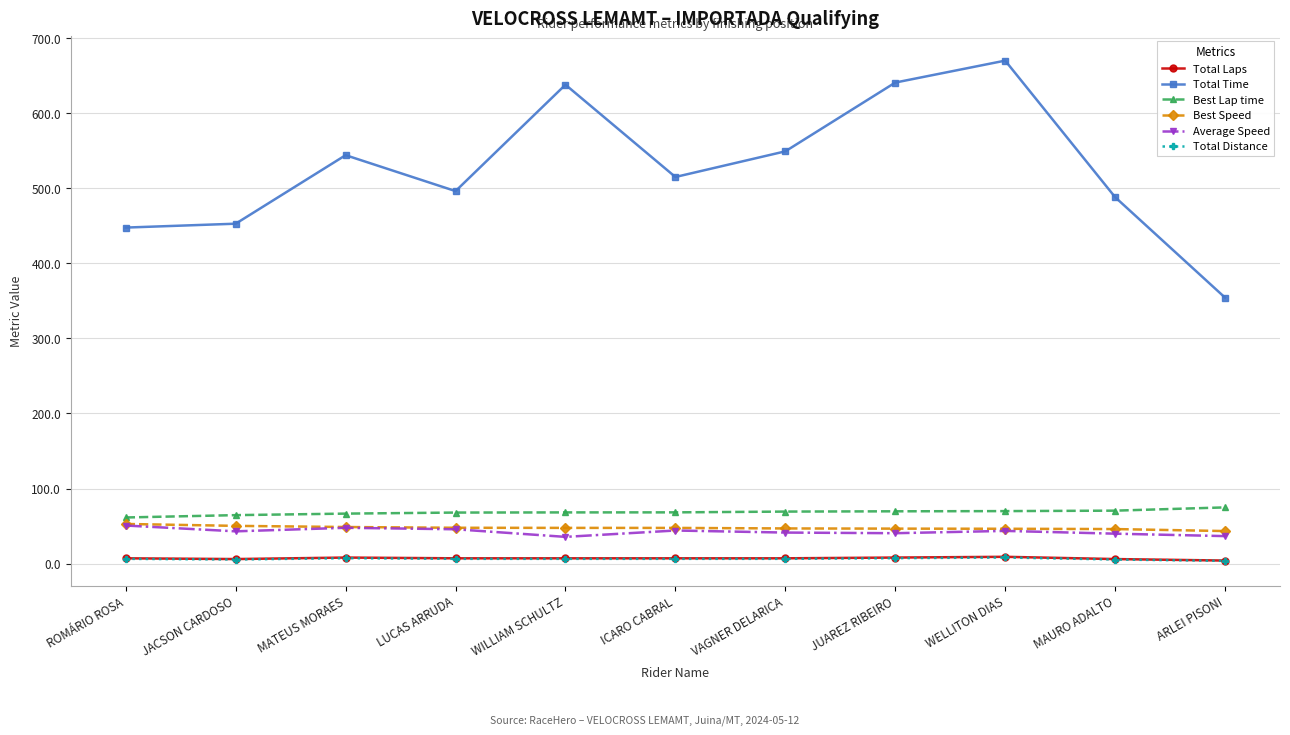

What are all the series names shown in the legend?

Total Laps, Total Time, Best Lap time, Best Speed, Average Speed, Total Distance